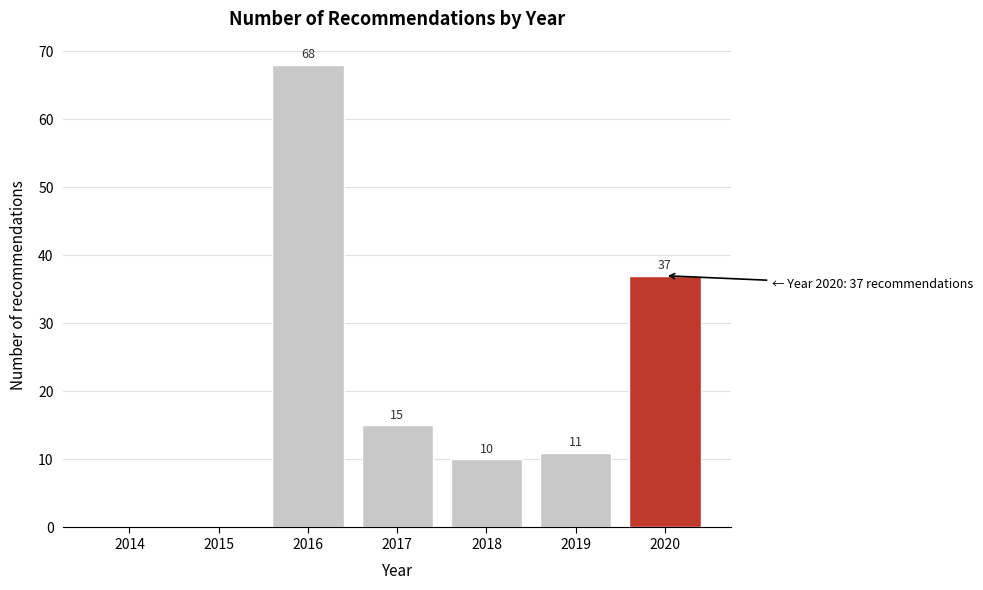

Reading left to right, list all the values displayed in this chart.

2014=0	2015=0	2016=68	2017=15	2018=10	2019=11	2020=37